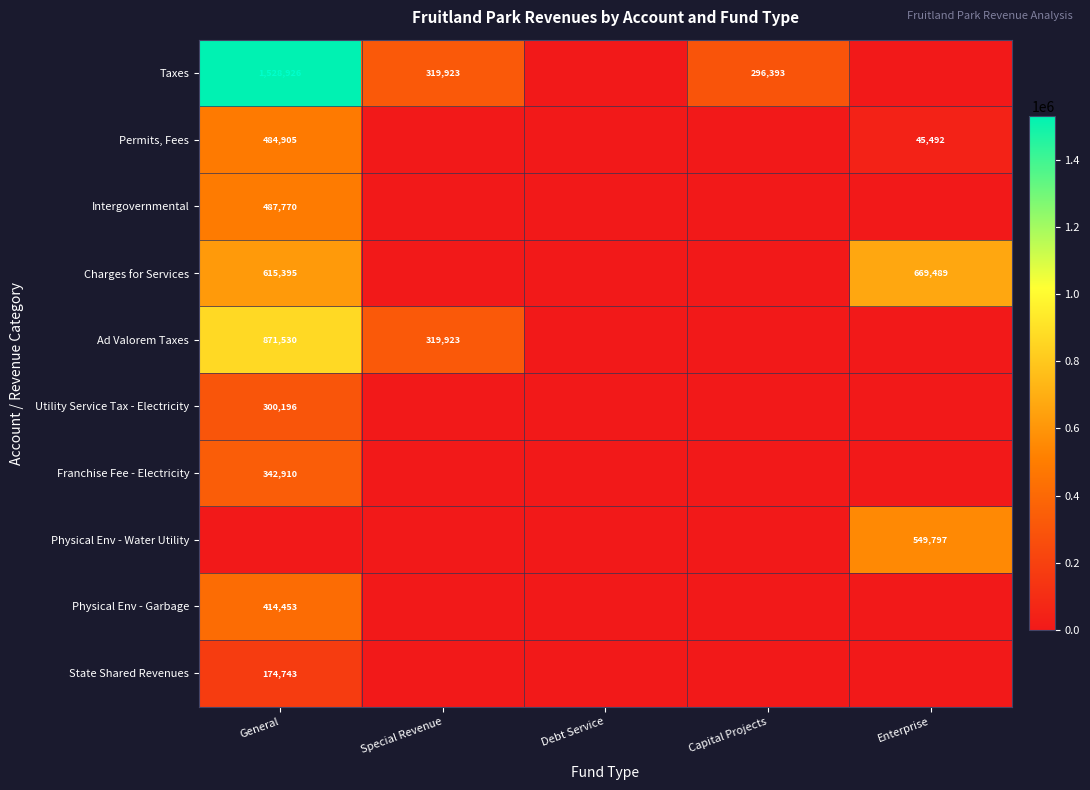

What is the difference between the highest and lowest values at General?

1528926